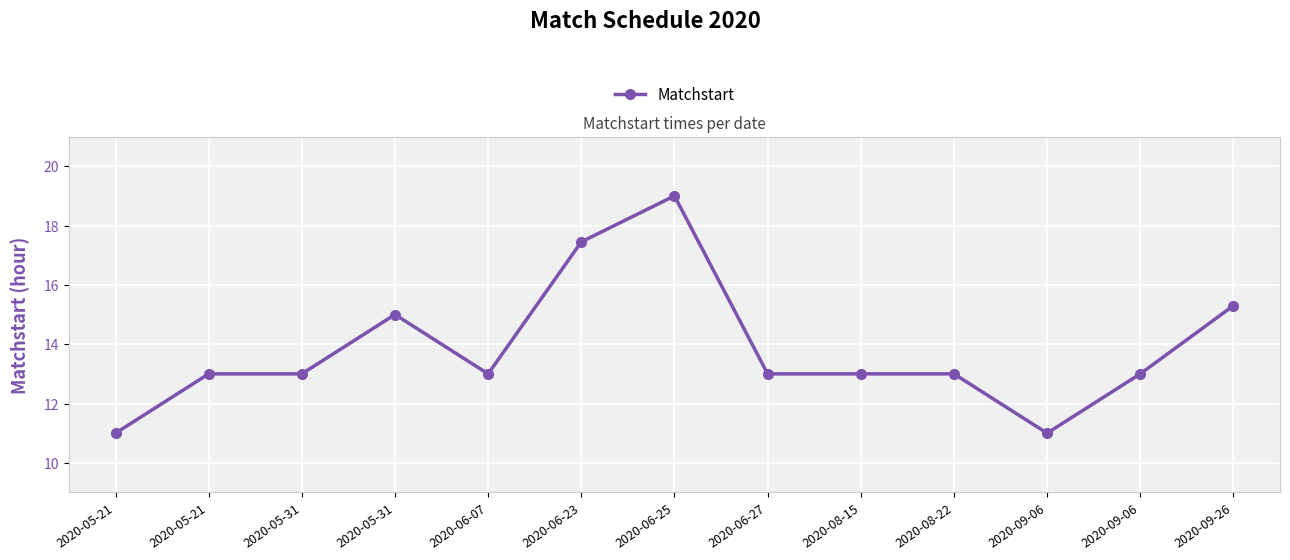

What is the sum of all values?

179.8